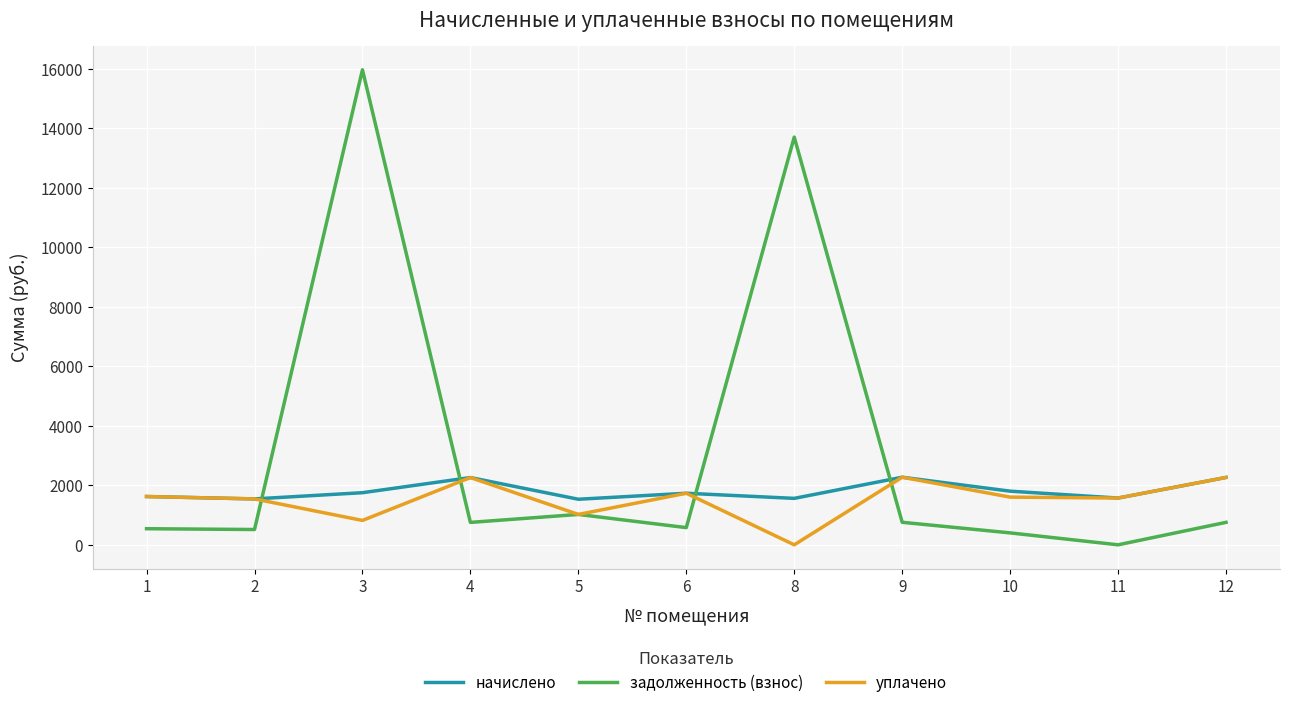

What is the spread (max minus min) of values at 3?

15153.6